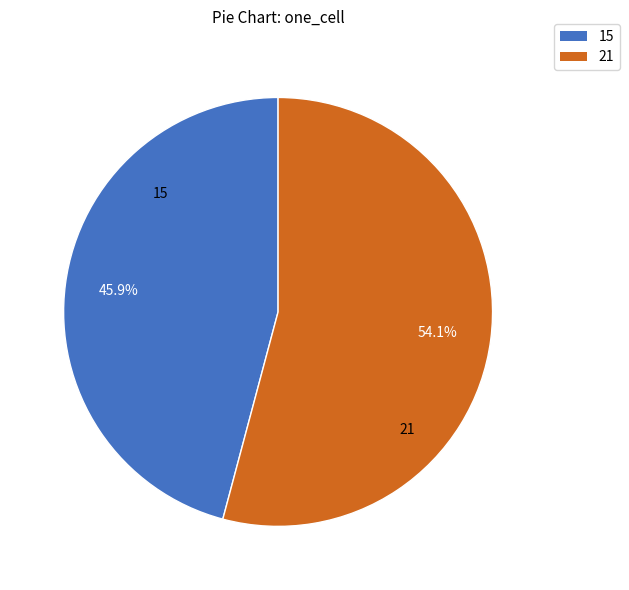

Does any single category account for the majority?

Yes